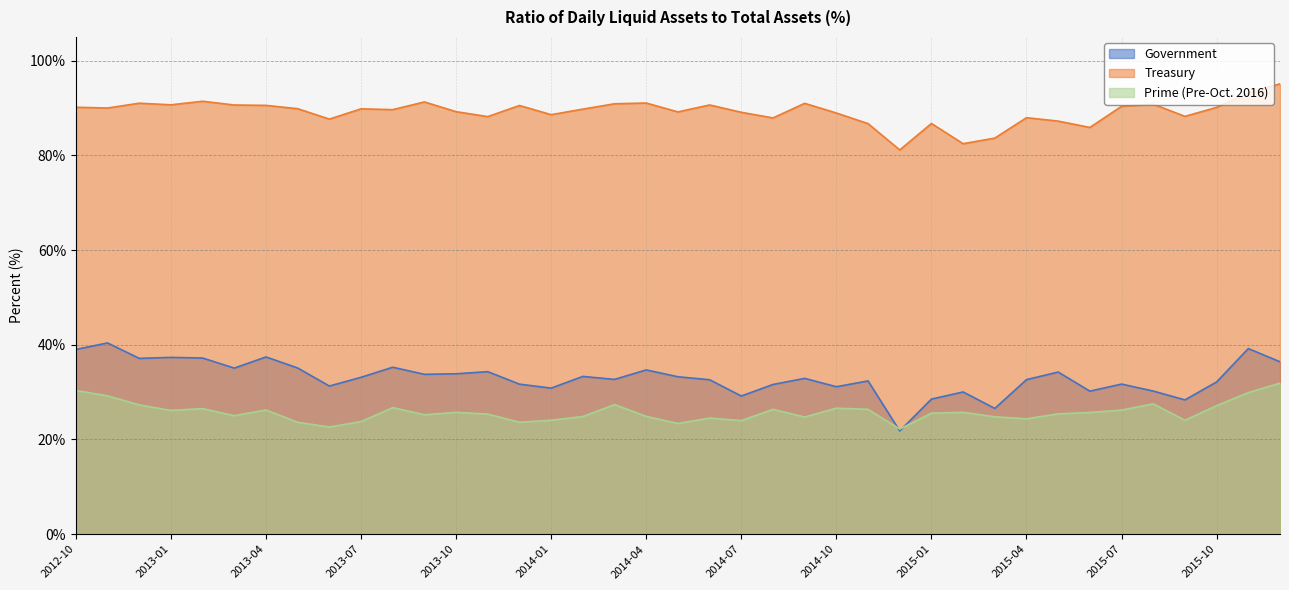

Which category has the lowest value in the Government series?

2014-12